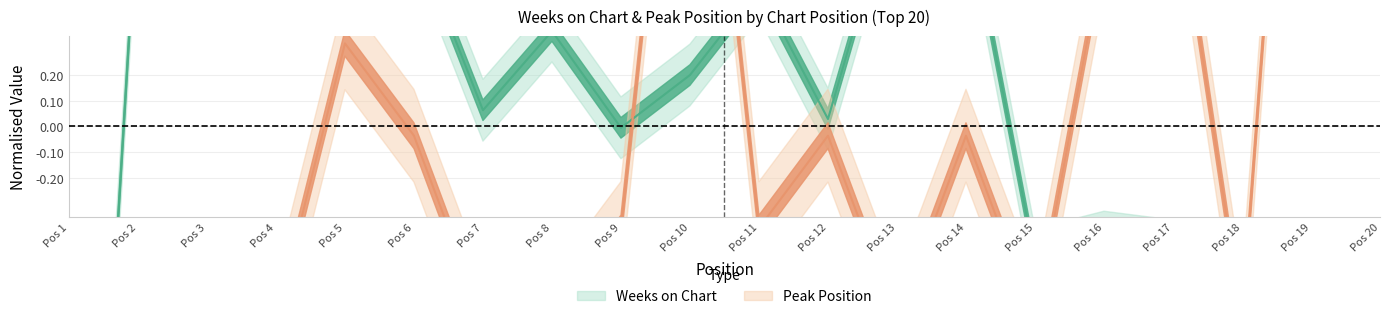

At how many categories does at least one series exceed 2?

2